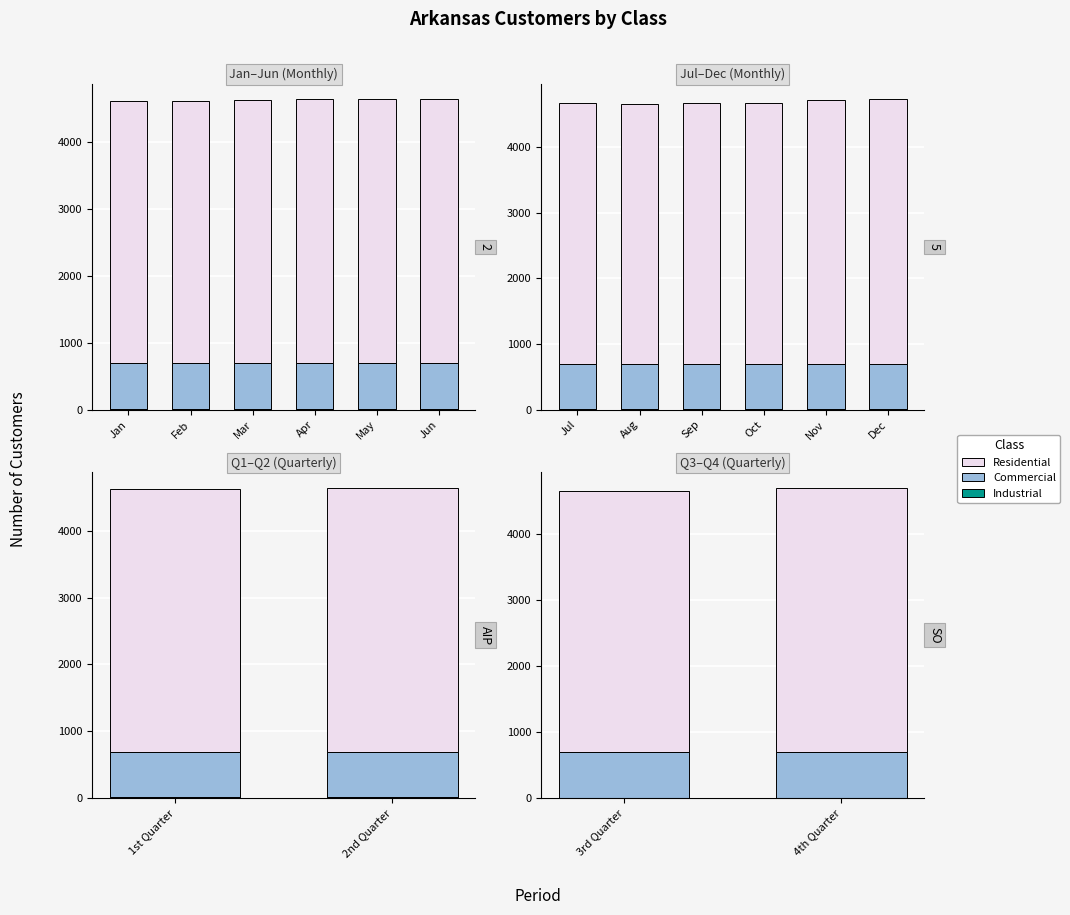

What is the value of the Industrial bar at the 1st from the left?

9.0